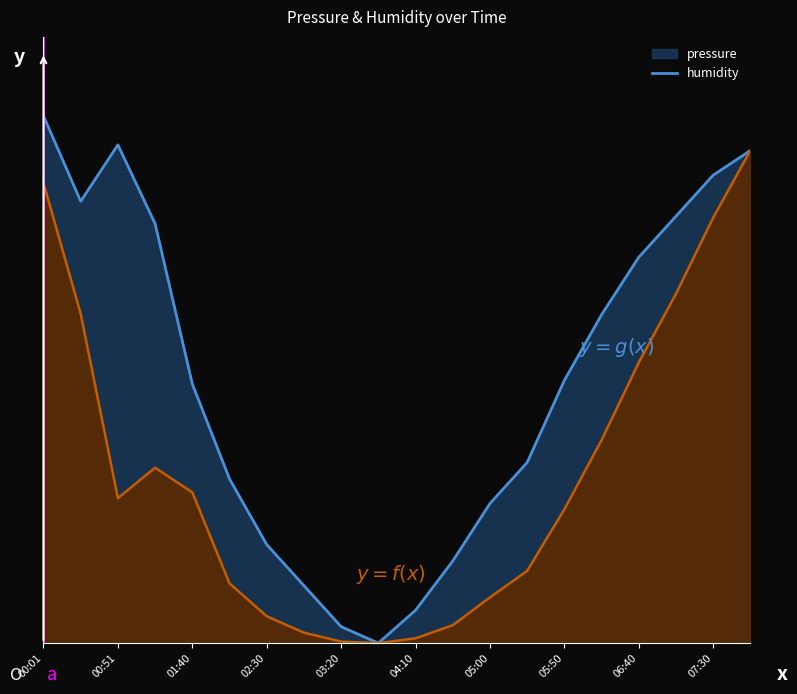

Count the number of values greater than 0.

19